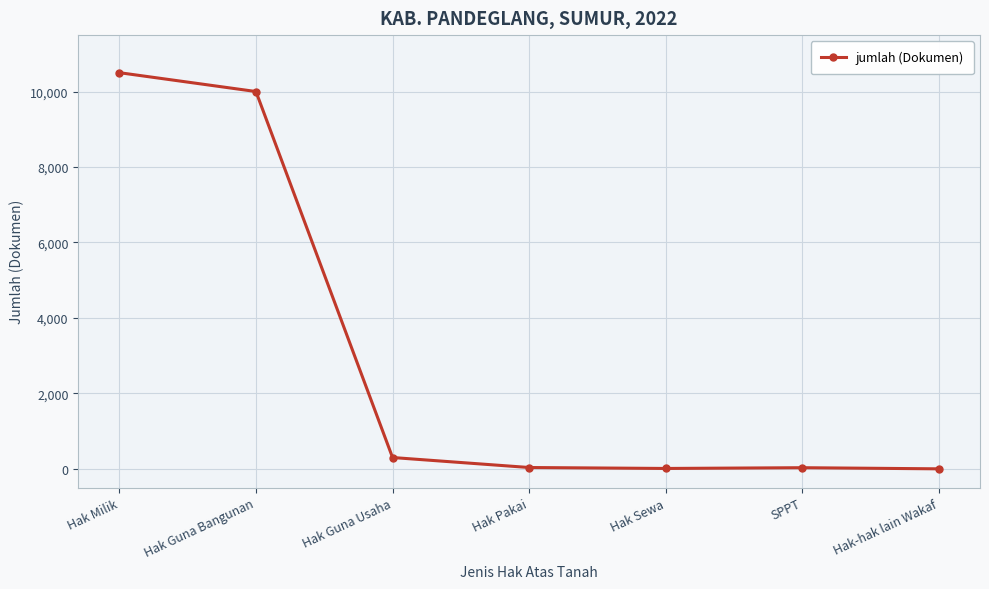

What is the sum of all values?

20875